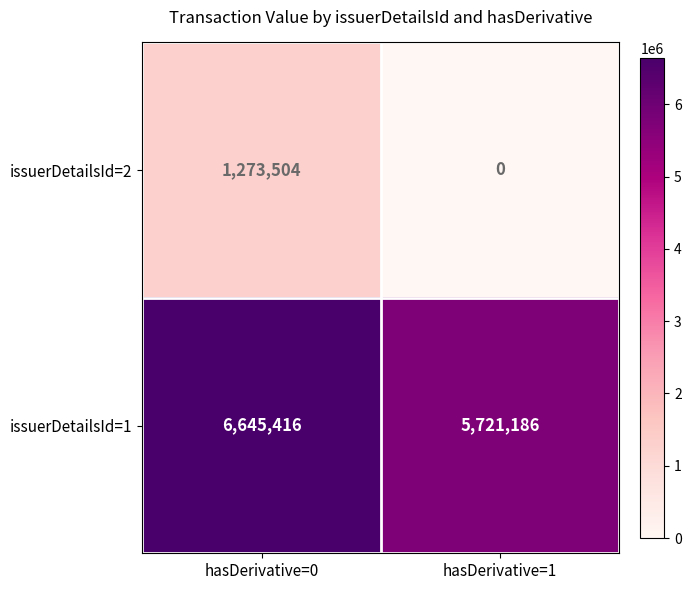

The value of issuerDetailsId=2 at hasDerivative=0 is 1273504. True or false?

True